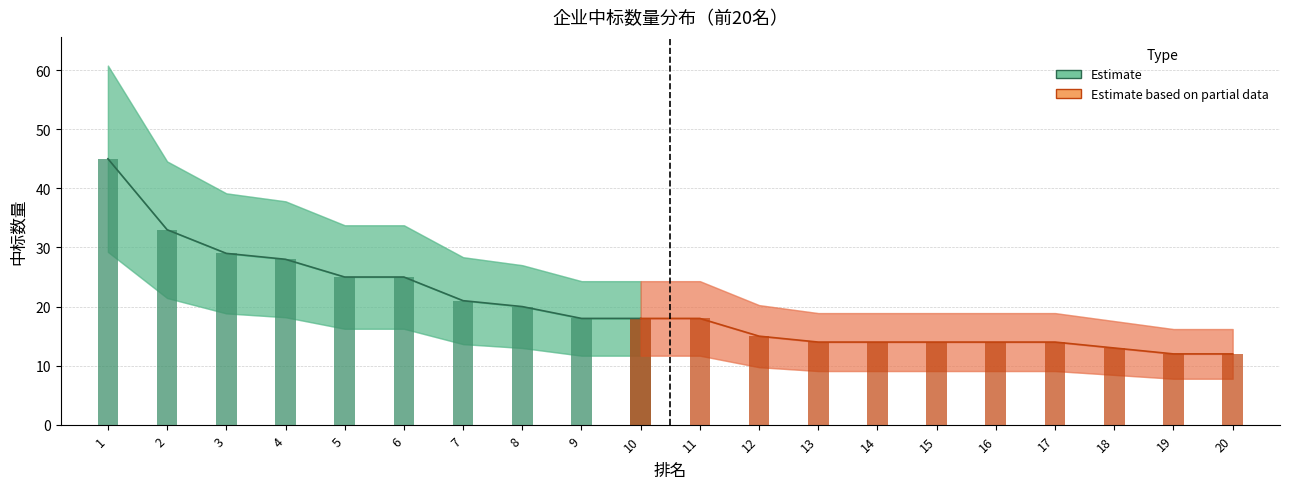

What is the average value?

20